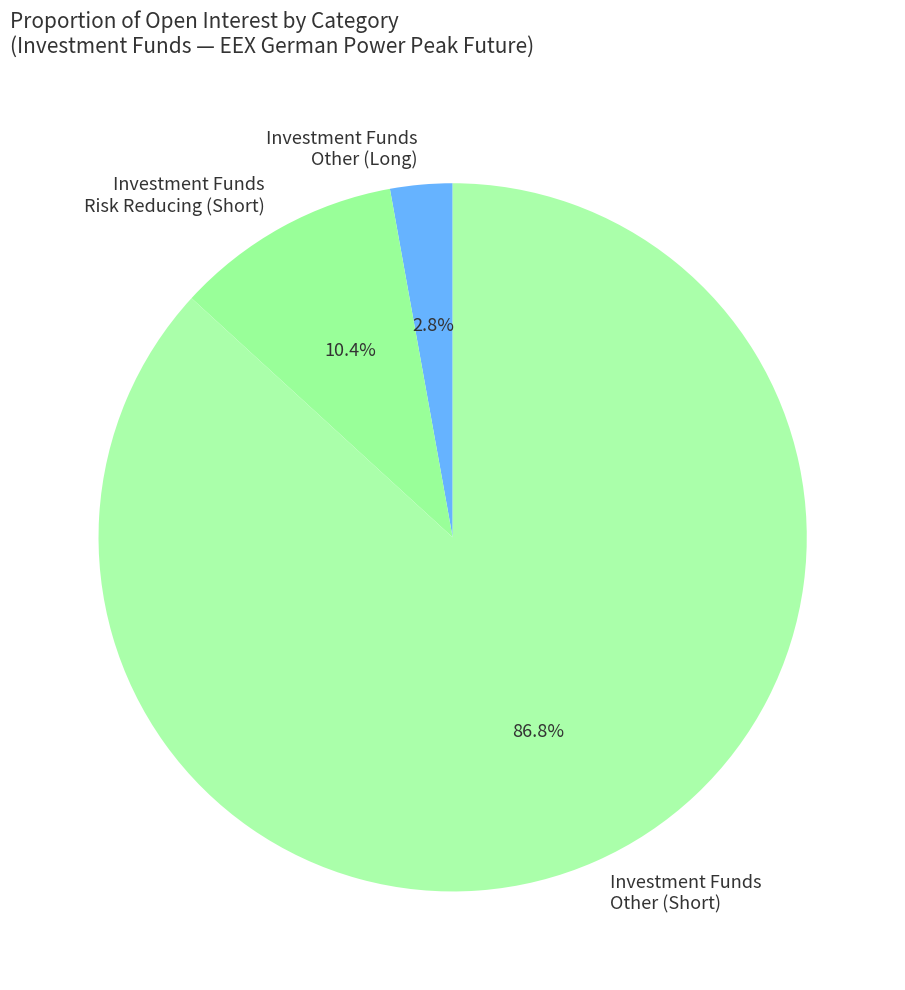

To the nearest percent, what is the difference between the largest and smallest slice percentages?

84%